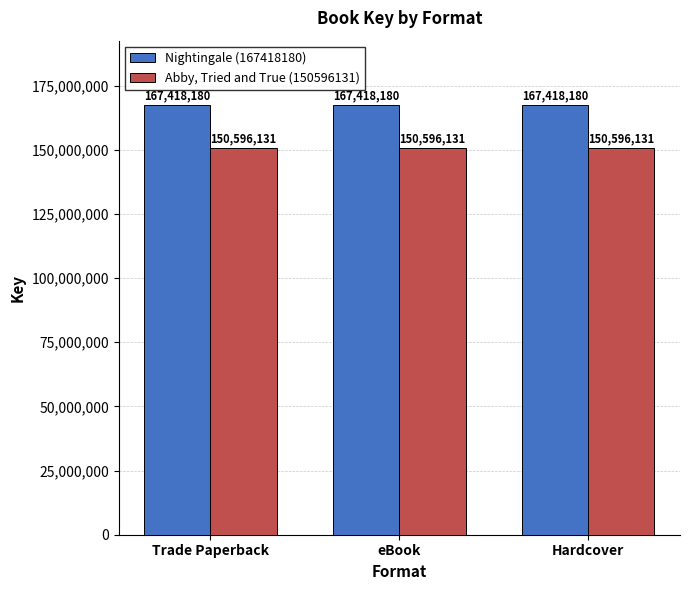

Rank the series by their average value, from highest to lowest.

Nightingale (167418180), Abby, Tried and True (150596131)